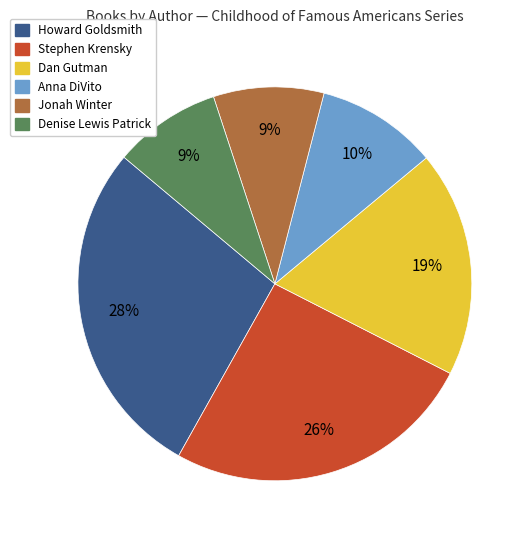

To the nearest percent, what percentage of the pie is Howard Goldsmith?

28%